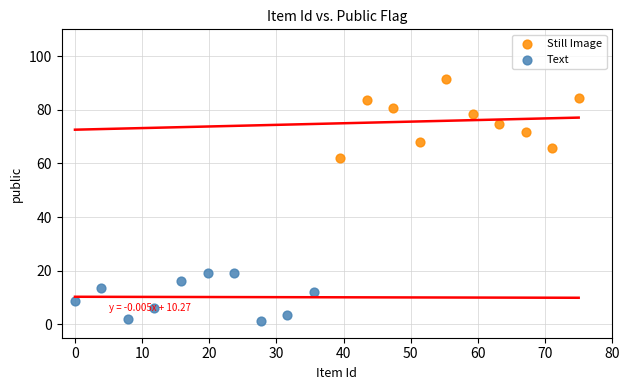

Which series contains the highest Y value?

Still Image